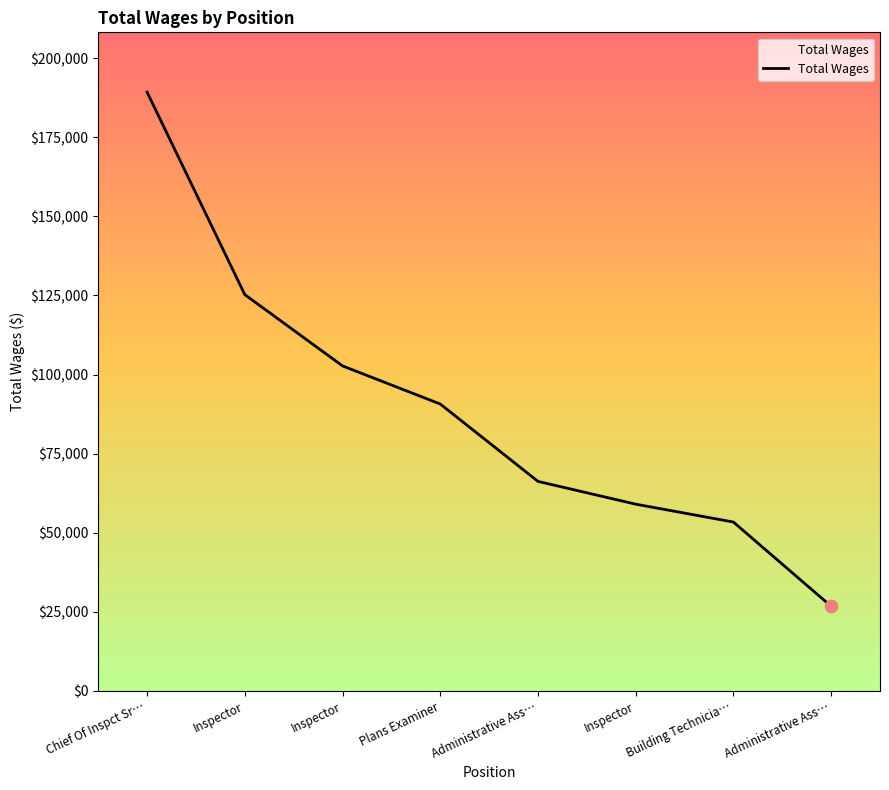

Which has a higher value, Administrative Ass… or Administrative Ass…?

Administrative Ass…